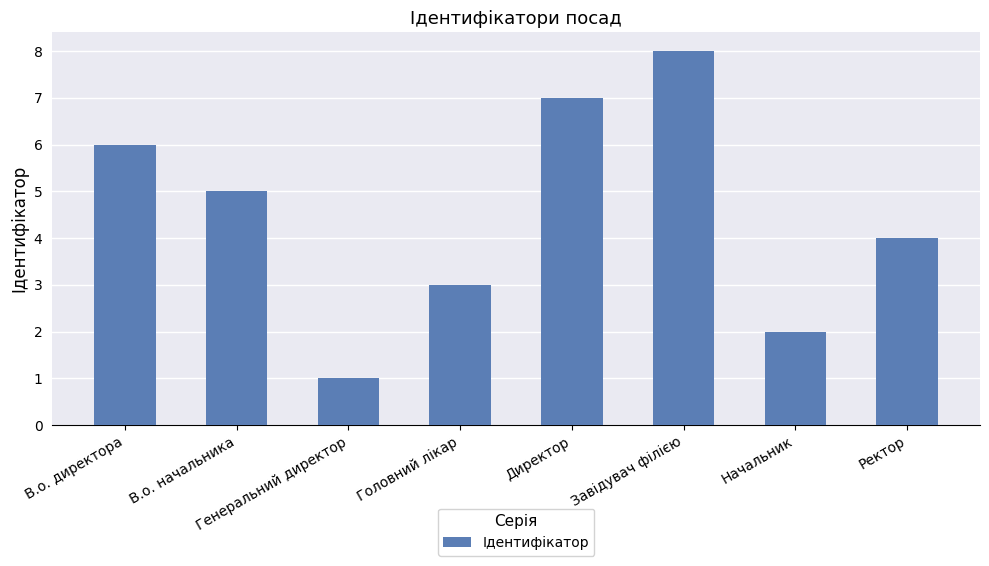

Where does the data first go above 5?

В.о. директора